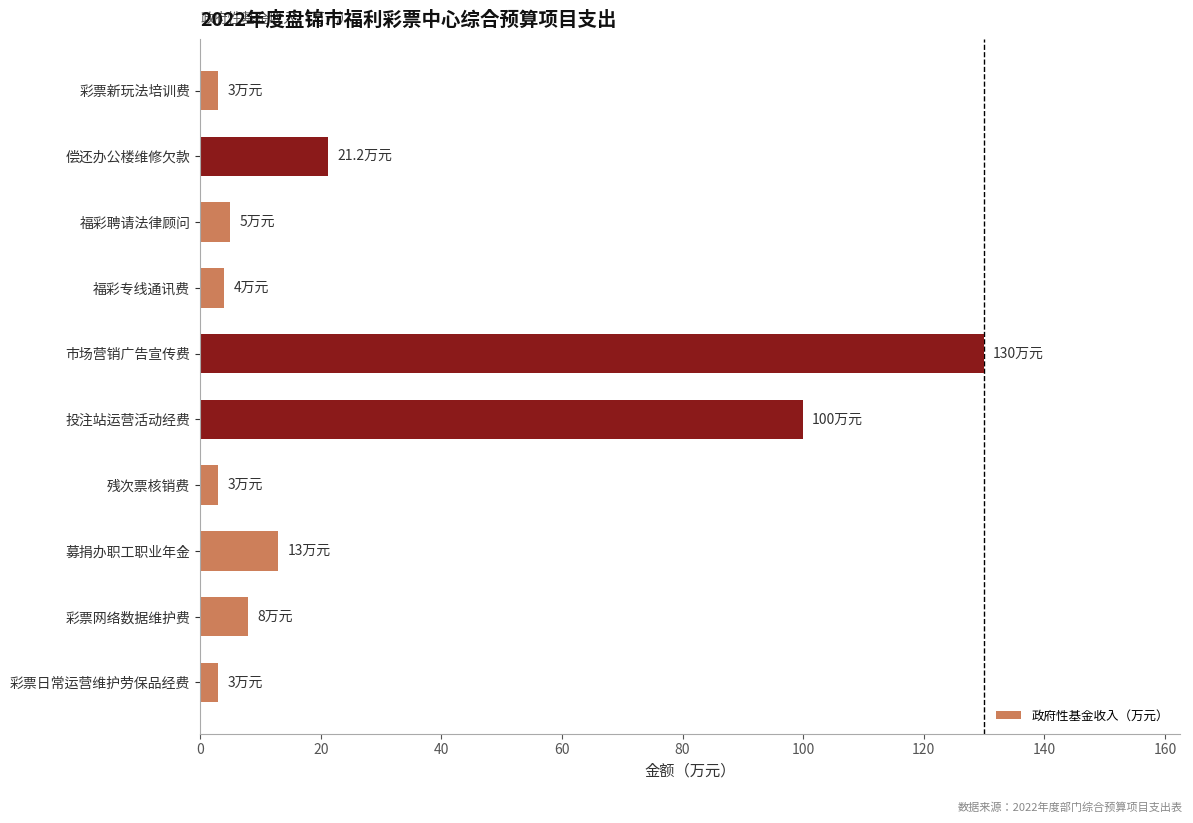

What is the maximum value shown in the chart?

130.0